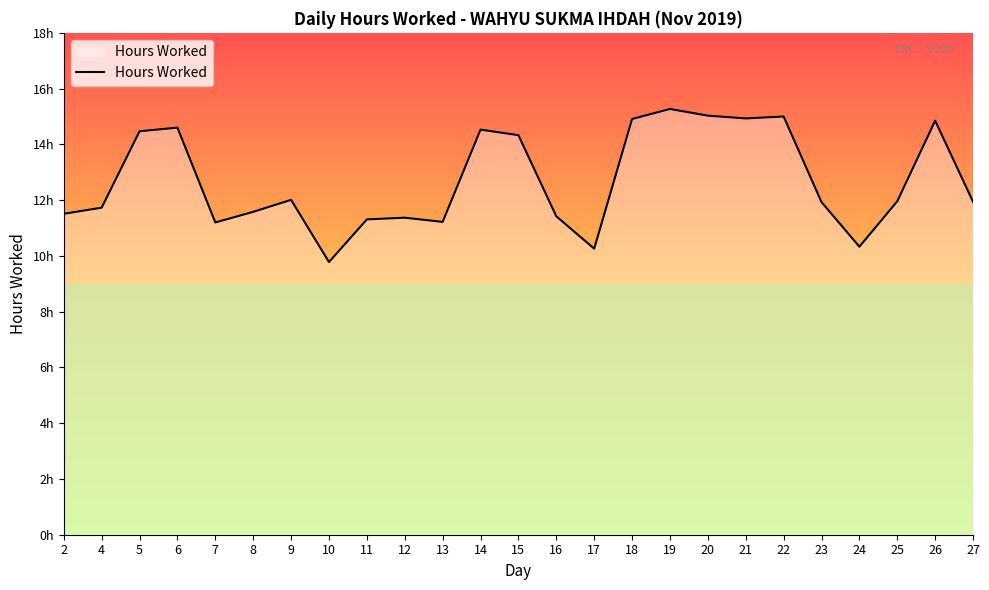

The value at 11 is 4.9. True or false?

False